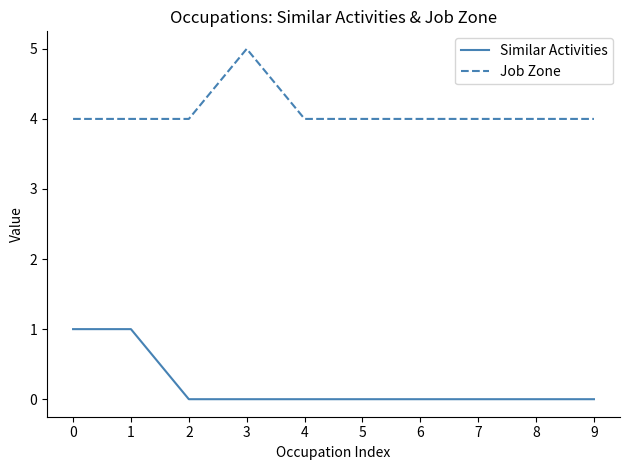

What is the average value of the Job Zone series?

4